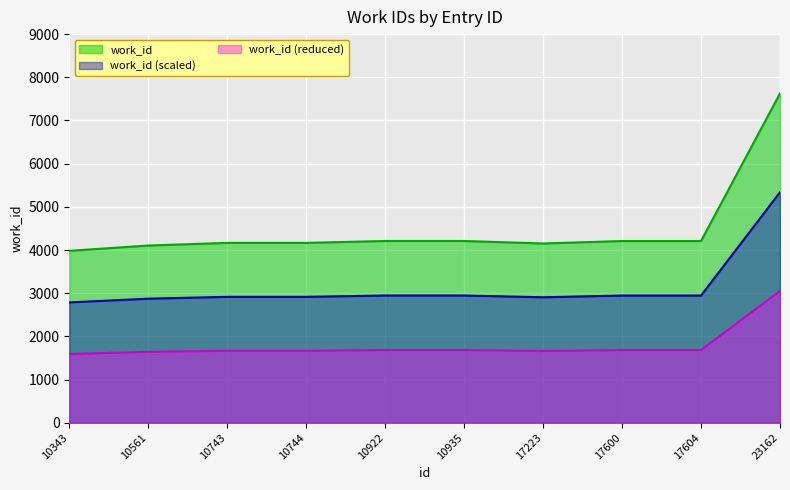

The value at 10743 is 515.7. True or false?

False